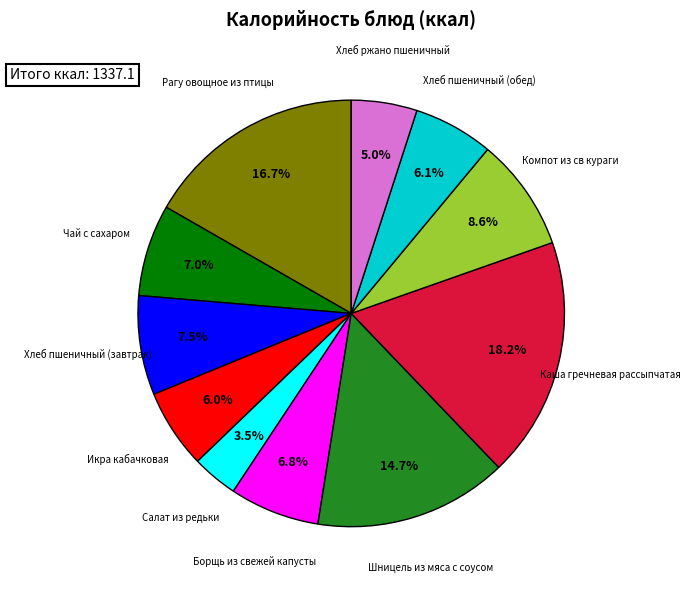

Does any single category account for the majority?

No